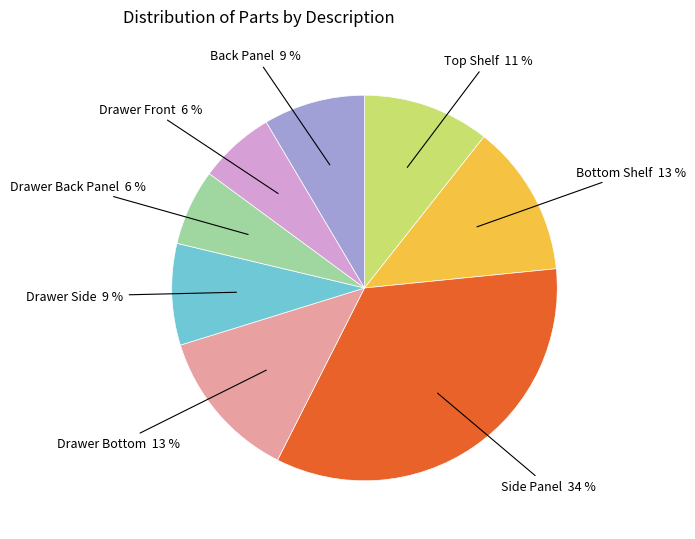

How many segments does this pie chart have?

8